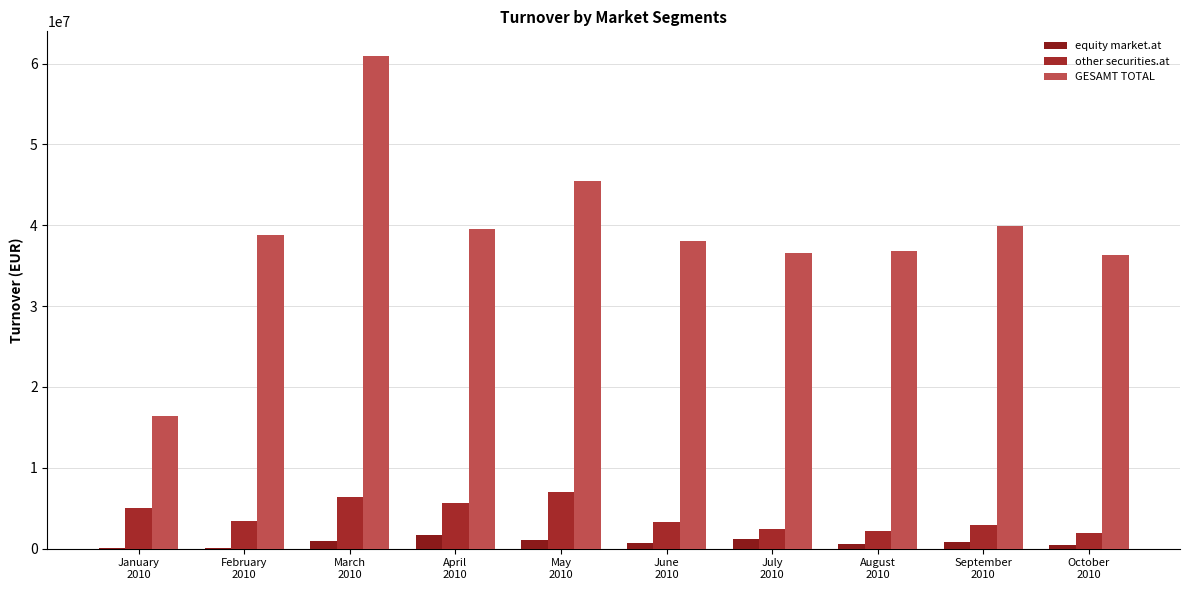

What value does the GESAMT TOTAL series have at February
2010?

38745719.9